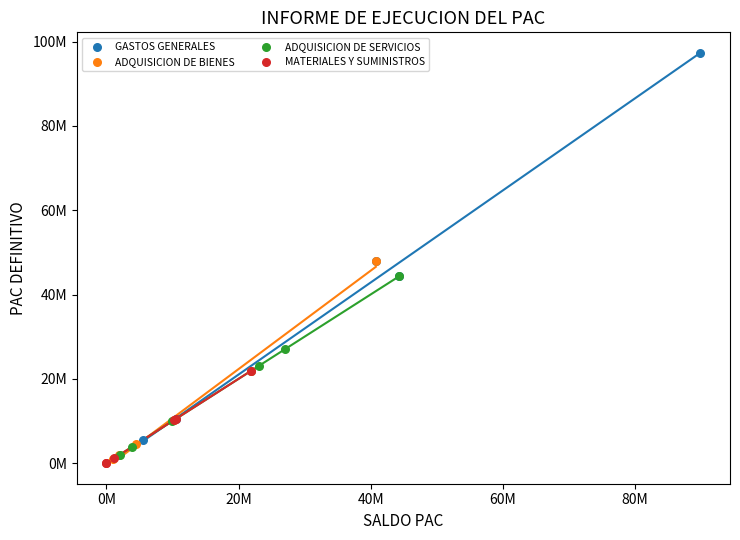

What are all the series names shown in the legend?

GASTOS GENERALES, ADQUISICION DE BIENES, ADQUISICION DE SERVICIOS, MATERIALES Y SUMINISTROS